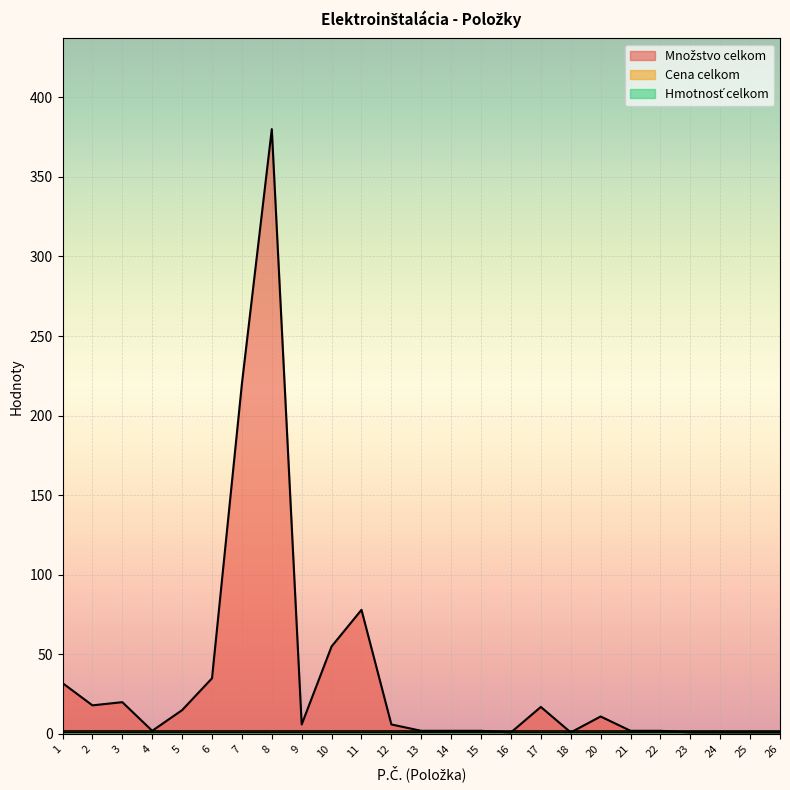

Reading left to right, list all the values displayed in this chart.

Množstvo celkom: 1=32	2=18	3=20	4=2	5=15	6=35	7=220	8=380	9=6	10=55	11=78	12=6	13=2	14=2	15=2	16=1	17=17	18=1	20=11	21=2	22=2	23=1	24=1	25=1	26=1
Cena celkom: 1=0	2=0	3=0	4=0	5=0	6=0	7=0	8=0	9=0	10=0	11=0	12=0	13=0	14=0	15=0	16=0	17=0	18=0	20=0	21=0	22=0	23=0	24=0	25=0	26=0
Hmotnosť celkom: 1=0	2=0	3=0	4=0	5=0	6=0	7=0	8=0	9=0	10=0	11=0	12=0	13=0	14=0	15=0	16=0	17=0	18=0	20=0	21=0	22=0	23=0	24=0	25=0	26=0